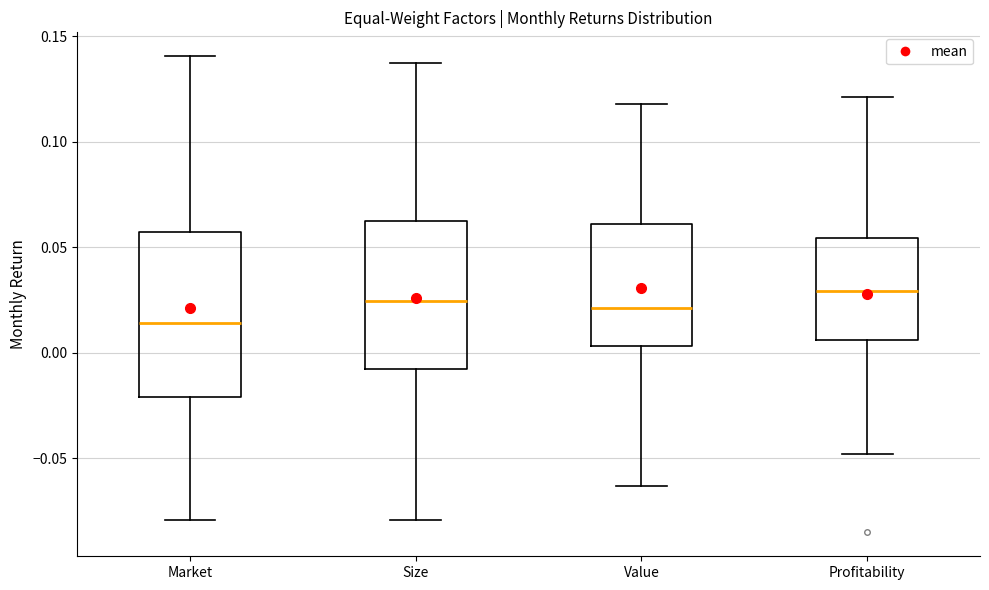

Reading left to right, transcribe this box plot: for each box, give where its median line is, the range the box spans, and where its two whiskers end, as read against the y-axis. The values are not printed on the chart, so give them approximately, as read against the axis.

Market: median 0.015, box -0.020 to 0.055, whiskers -0.080 to 0.140
Size: median 0.025, box -0.010 to 0.065, whiskers -0.080 to 0.140
Value: median 0.020, box 0.005 to 0.060, whiskers -0.065 to 0.120
Profitability: median 0.030, box 0.005 to 0.055, whiskers -0.050 to 0.120